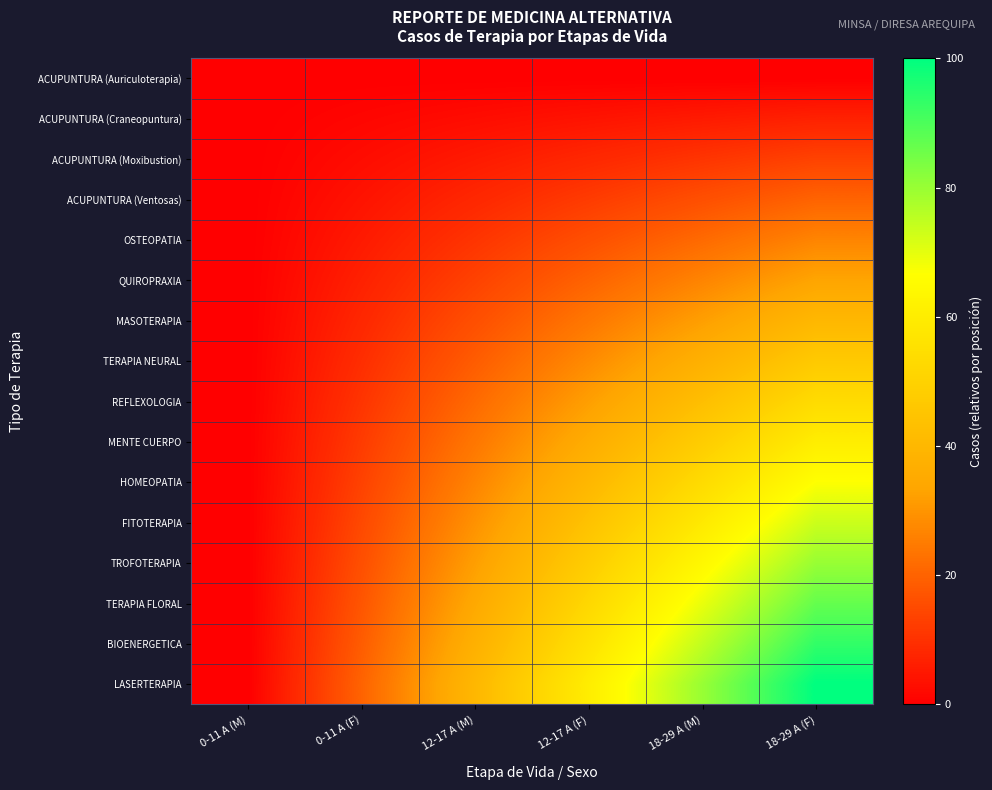

Reading left to right, what are all the values shown in this chart?

ACUPUNTURA (Auriculoterapia): 0-11 A (M)=0.0	0-11 A (F)=0.0	12-17 A (M)=0.0	12-17 A (F)=0.0	18-29 A (M)=0.0	18-29 A (F)=0.0
ACUPUNTURA (Craneopuntura): 0-11 A (M)=0.0	0-11 A (F)=1.3	12-17 A (M)=2.7	12-17 A (F)=4.0	18-29 A (M)=5.3	18-29 A (F)=6.7
ACUPUNTURA (Moxibustion): 0-11 A (M)=0.0	0-11 A (F)=2.7	12-17 A (M)=5.3	12-17 A (F)=8.0	18-29 A (M)=10.7	18-29 A (F)=13.3
ACUPUNTURA (Ventosas): 0-11 A (M)=0.0	0-11 A (F)=4.0	12-17 A (M)=8.0	12-17 A (F)=12.0	18-29 A (M)=16.0	18-29 A (F)=20.0
OSTEOPATIA: 0-11 A (M)=0.0	0-11 A (F)=5.3	12-17 A (M)=10.7	12-17 A (F)=16.0	18-29 A (M)=21.3	18-29 A (F)=26.7
QUIROPRAXIA: 0-11 A (M)=0.0	0-11 A (F)=6.7	12-17 A (M)=13.3	12-17 A (F)=20.0	18-29 A (M)=26.7	18-29 A (F)=33.3
MASOTERAPIA: 0-11 A (M)=0.0	0-11 A (F)=8.0	12-17 A (M)=16.0	12-17 A (F)=24.0	18-29 A (M)=32.0	18-29 A (F)=40.0
TERAPIA NEURAL: 0-11 A (M)=0.0	0-11 A (F)=9.3	12-17 A (M)=18.7	12-17 A (F)=28.0	18-29 A (M)=37.3	18-29 A (F)=46.7
REFLEXOLOGIA: 0-11 A (M)=0.0	0-11 A (F)=10.7	12-17 A (M)=21.3	12-17 A (F)=32.0	18-29 A (M)=42.7	18-29 A (F)=53.3
MENTE CUERPO: 0-11 A (M)=0.0	0-11 A (F)=12.0	12-17 A (M)=24.0	12-17 A (F)=36.0	18-29 A (M)=48.0	18-29 A (F)=60.0
HOMEOPATIA: 0-11 A (M)=0.0	0-11 A (F)=13.3	12-17 A (M)=26.7	12-17 A (F)=40.0	18-29 A (M)=53.3	18-29 A (F)=66.7
FITOTERAPIA: 0-11 A (M)=0.0	0-11 A (F)=14.7	12-17 A (M)=29.3	12-17 A (F)=44.0	18-29 A (M)=58.7	18-29 A (F)=73.3
TROFOTERAPIA: 0-11 A (M)=0.0	0-11 A (F)=16.0	12-17 A (M)=32.0	12-17 A (F)=48.0	18-29 A (M)=64.0	18-29 A (F)=80.0
TERAPIA FLORAL: 0-11 A (M)=0.0	0-11 A (F)=17.3	12-17 A (M)=34.7	12-17 A (F)=52.0	18-29 A (M)=69.3	18-29 A (F)=86.7
BIOENERGETICA: 0-11 A (M)=0.0	0-11 A (F)=18.7	12-17 A (M)=37.3	12-17 A (F)=56.0	18-29 A (M)=74.7	18-29 A (F)=93.3
LASERTERAPIA: 0-11 A (M)=0.0	0-11 A (F)=20.0	12-17 A (M)=40.0	12-17 A (F)=60.0	18-29 A (M)=80.0	18-29 A (F)=100.0